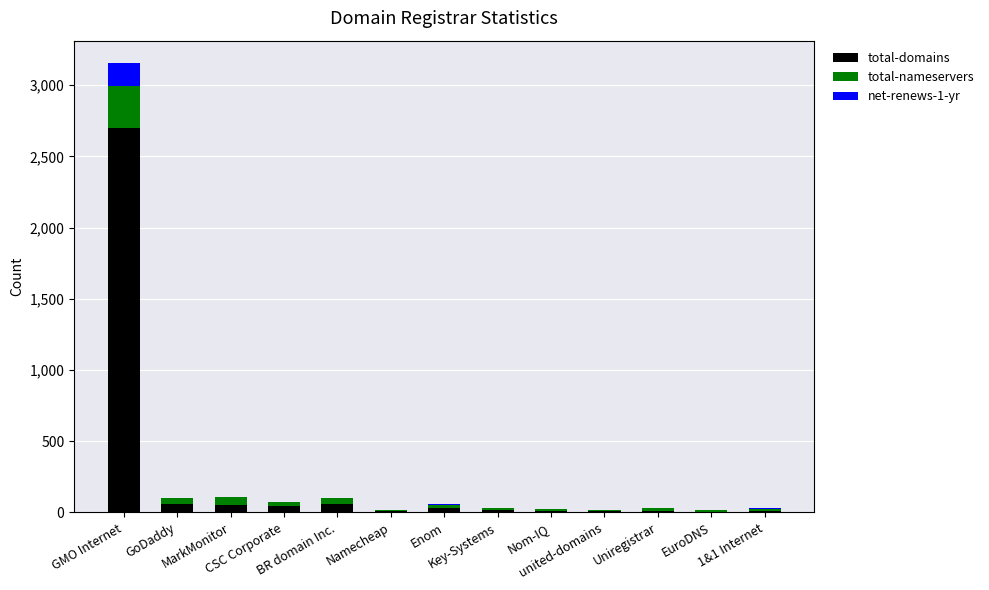

Does the chart contain stacked bars?

Yes